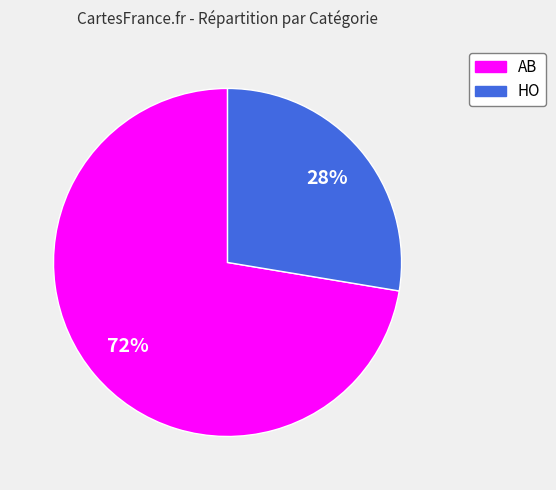

Rank the categories by value from highest to lowest.

AB, HO